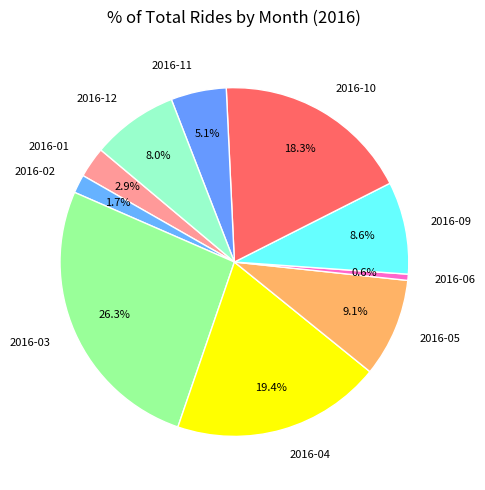

True or false: 2016-12 accounts for 1% of the total.

False